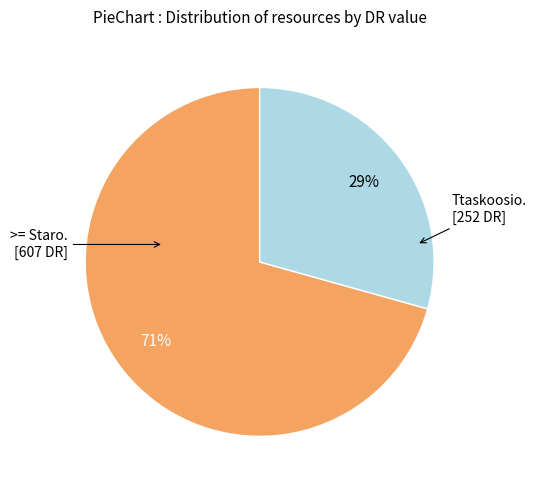

How many segments does this pie chart have?

2